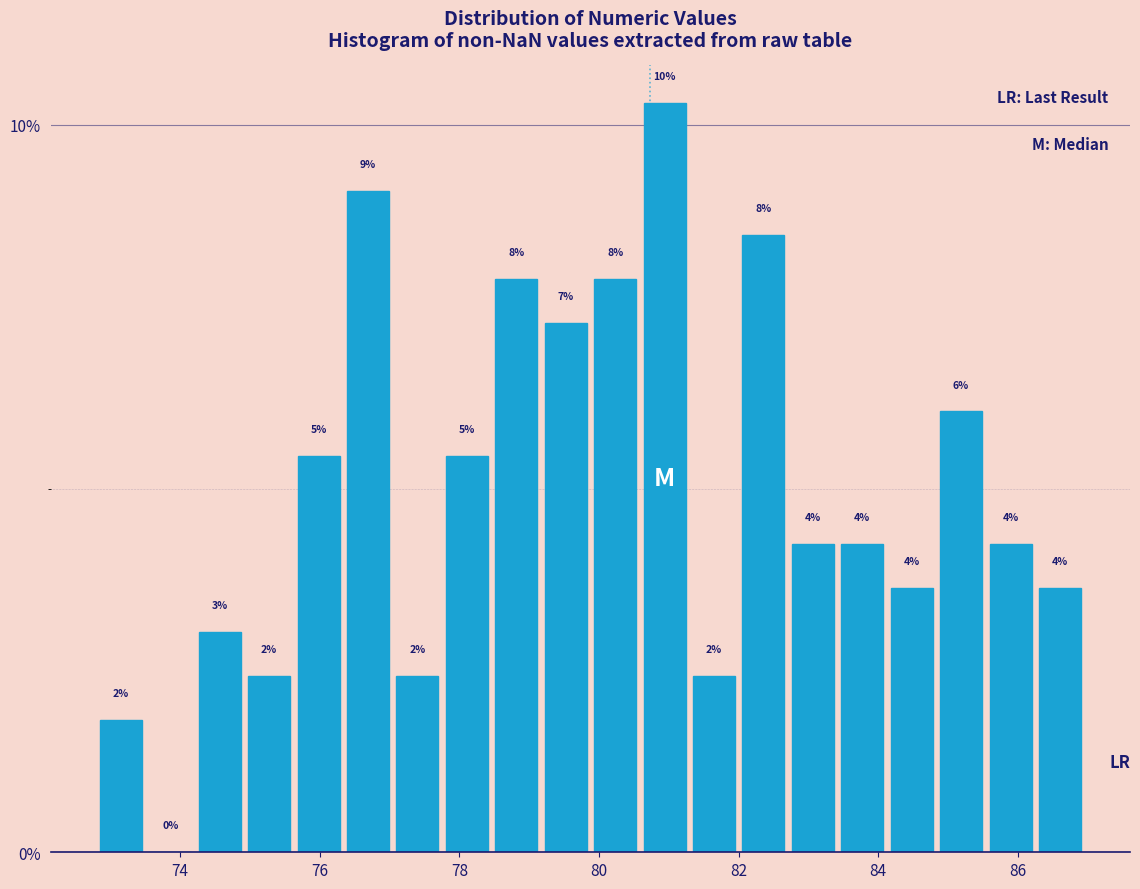

Around what value on the x-axis is the tallest bar? Give the approximate position of its centre, as read against the axis.

81.0